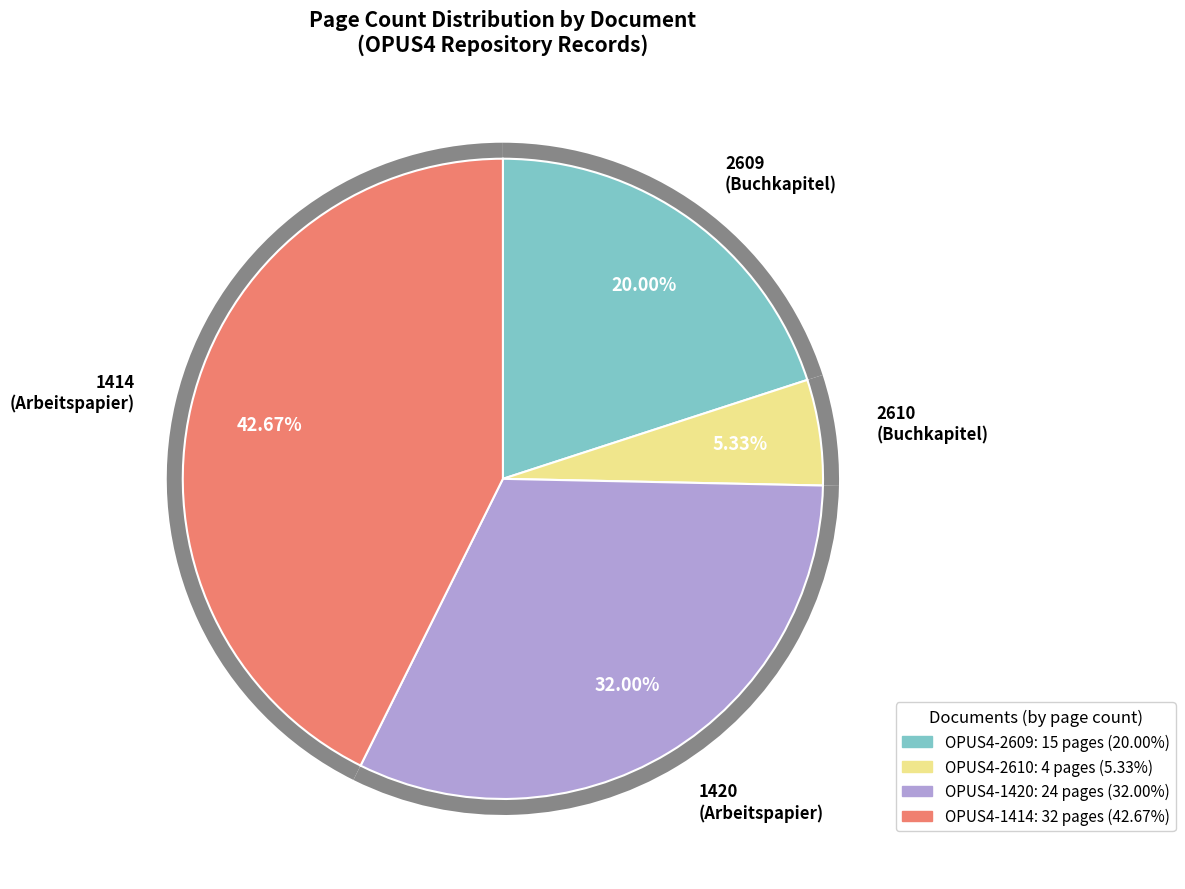

Which slice is the smallest?

2610